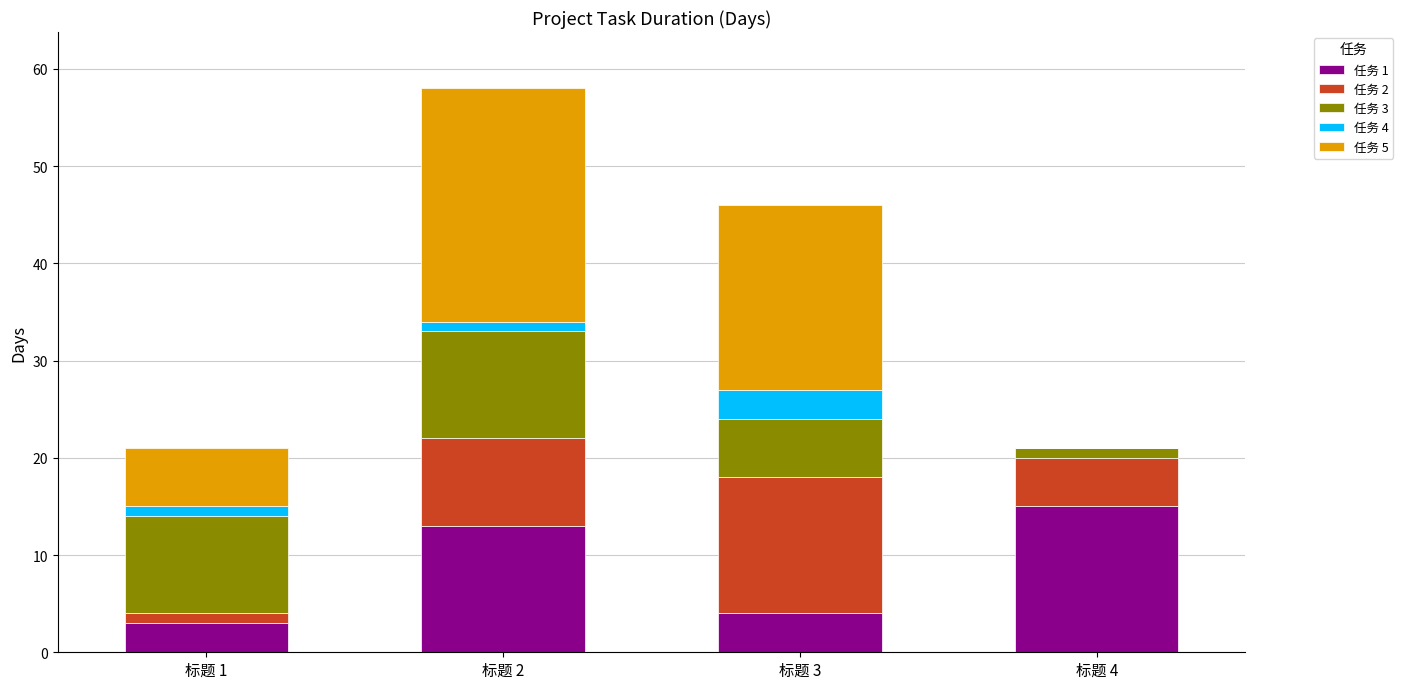

The value of 任务 1 at 标题 1 is 3. True or false?

True